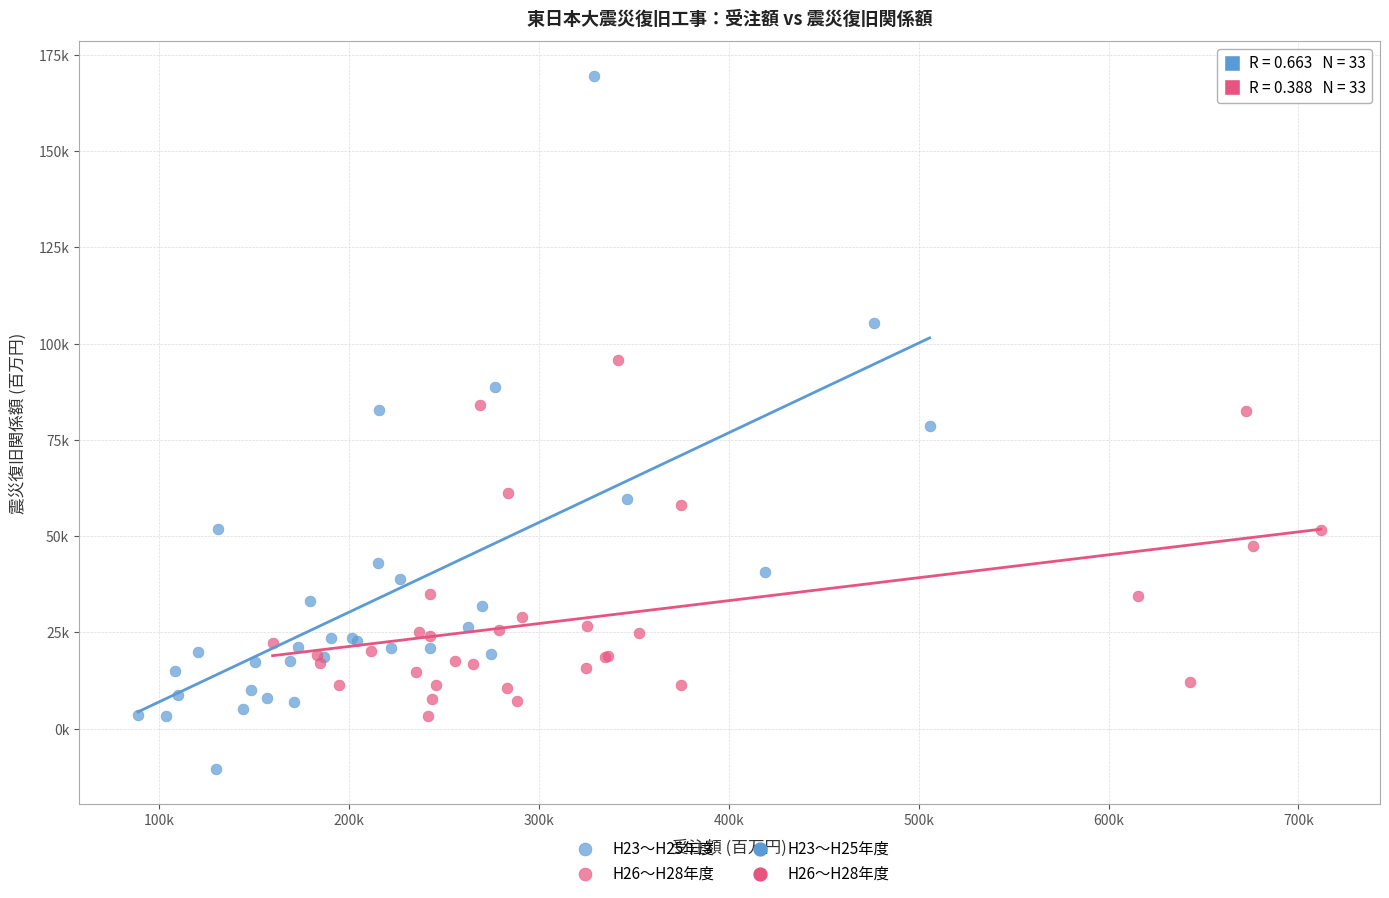

Which series has the widest spread of Y values?

H23〜H25年度